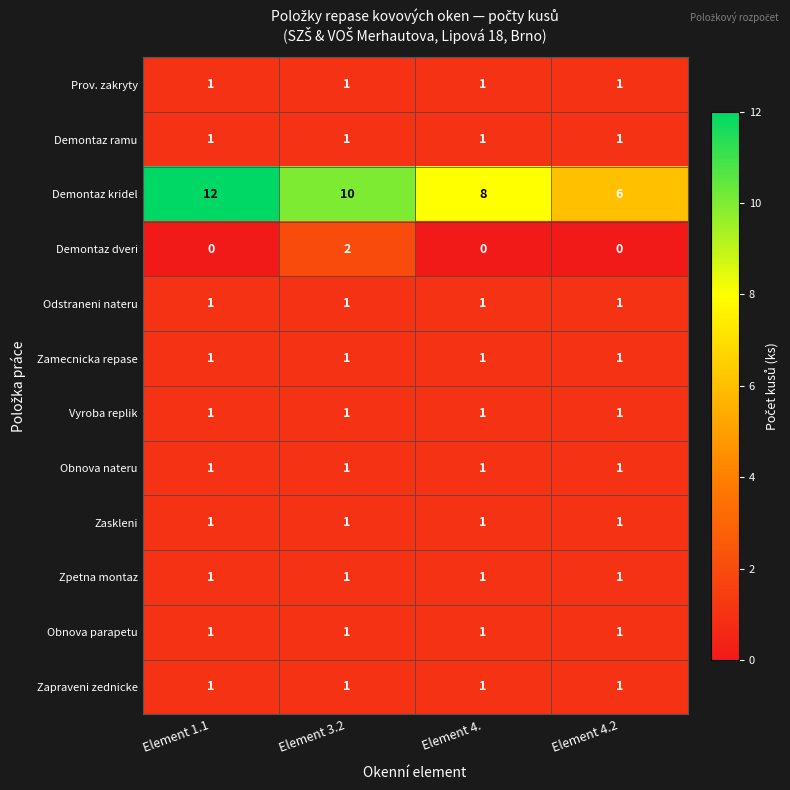

What is the maximum value for Demontaz kridel?

12